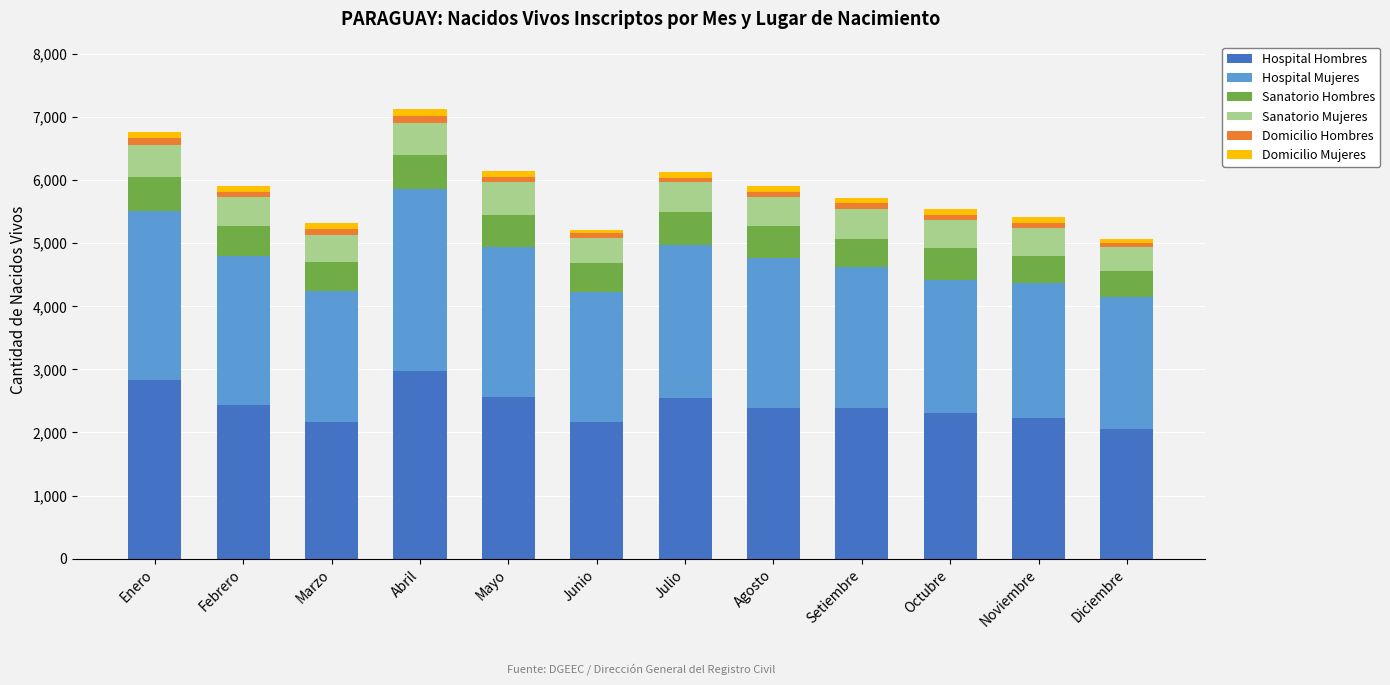

What is the difference between the maximum and minimum values in the Hospital Hombres series?

918